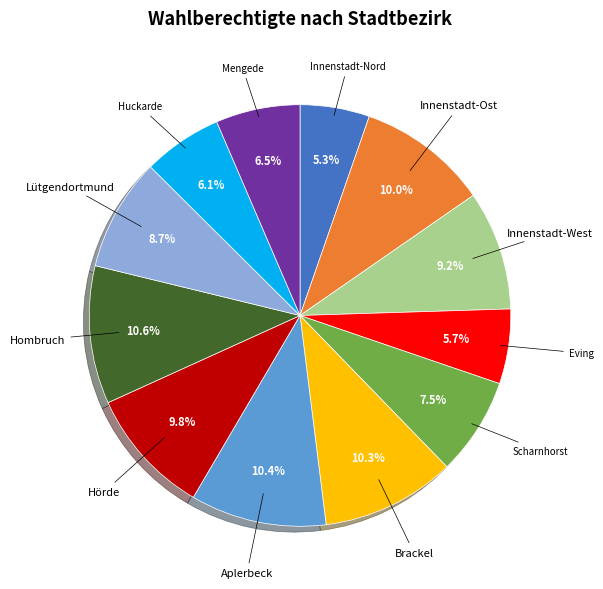

What percentage is NOT represented by Scharnhorst?

92.5%